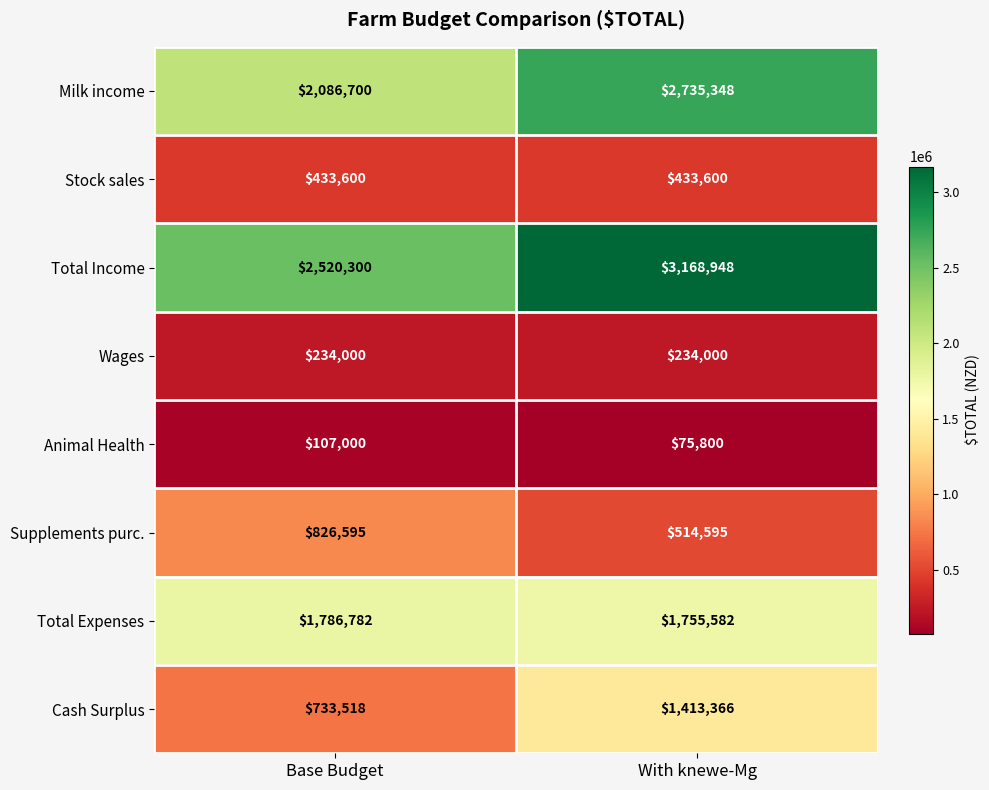

Read the Milk income value at Base Budget.

2086700